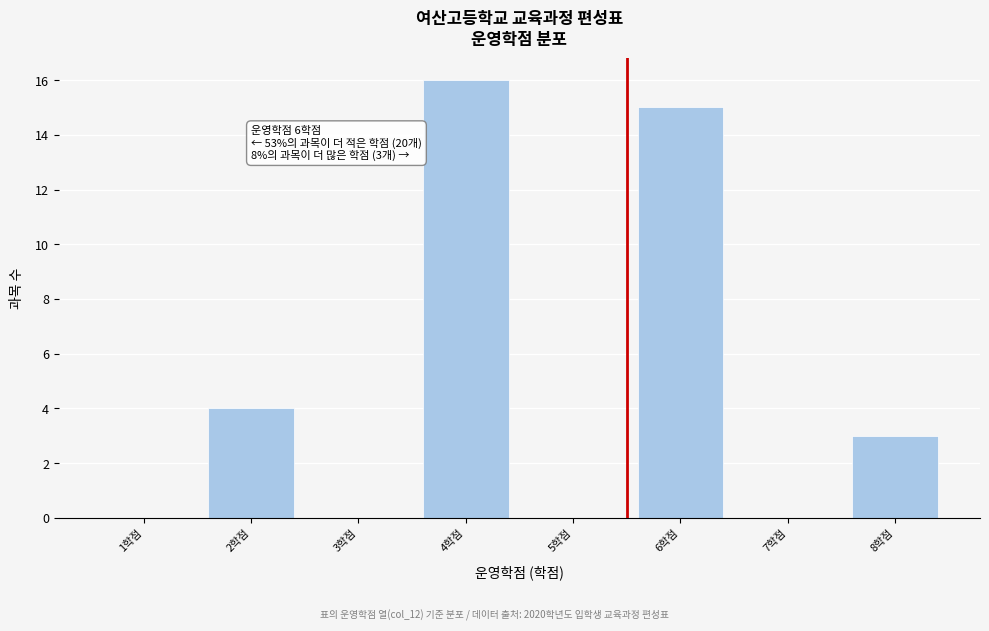

Reading right to left, list all the values displayed in this chart.

8학점=3	7학점=0	6학점=15	5학점=0	4학점=16	3학점=0	2학점=4	1학점=0